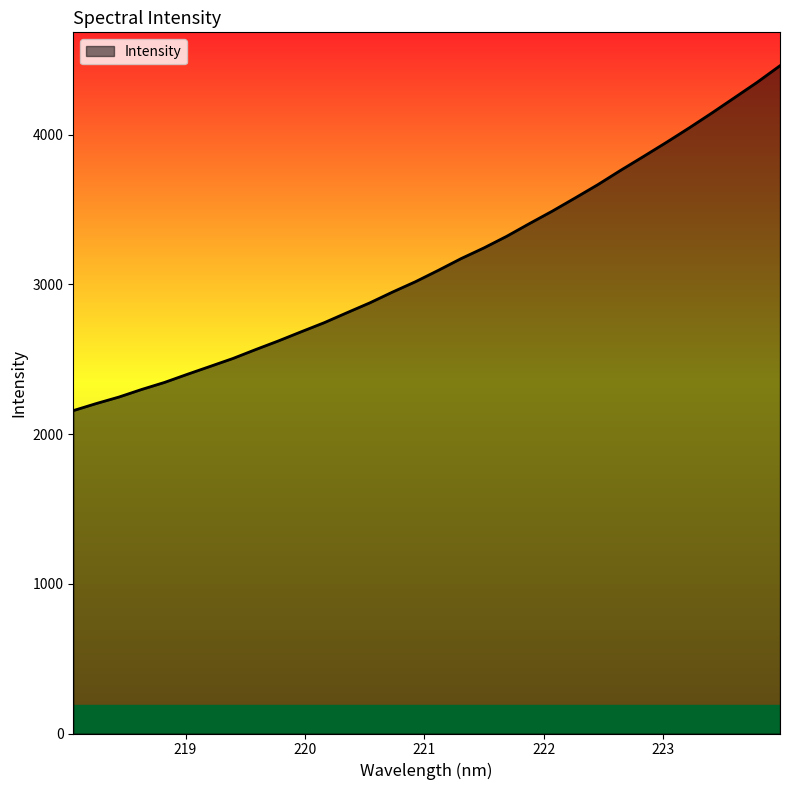

How many values exceed 3092?

16